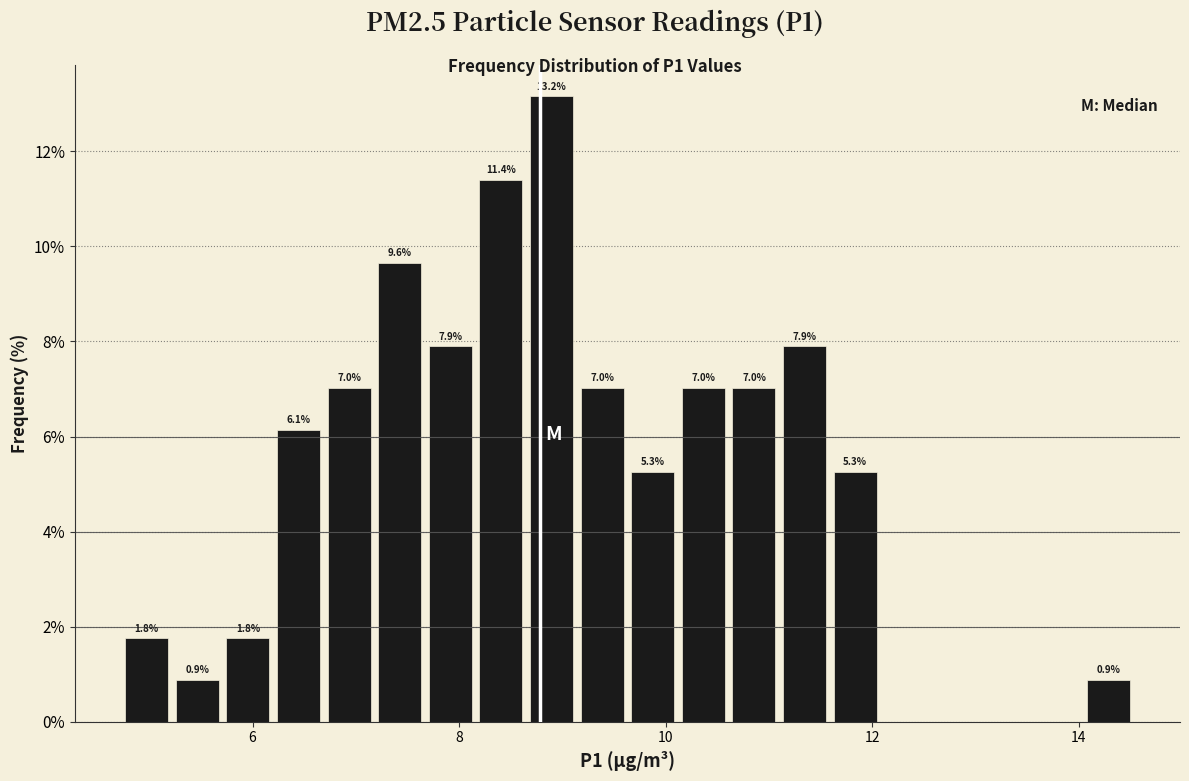

Around what value on the x-axis is the tallest bar? Give the approximate position of its centre, as read against the axis.

8.8